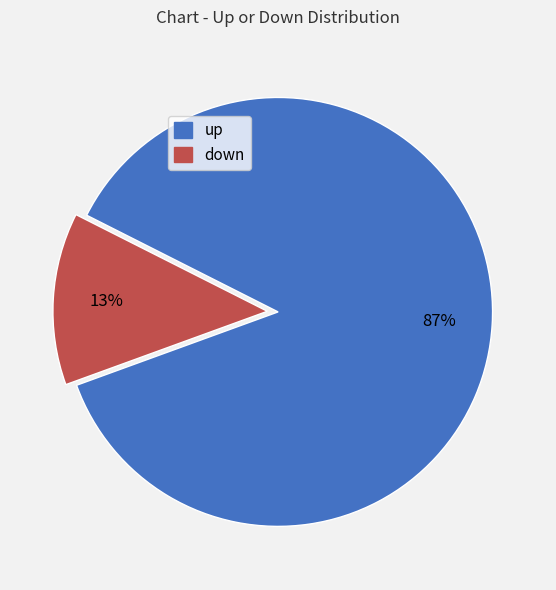

Between down and up, which is larger?

up